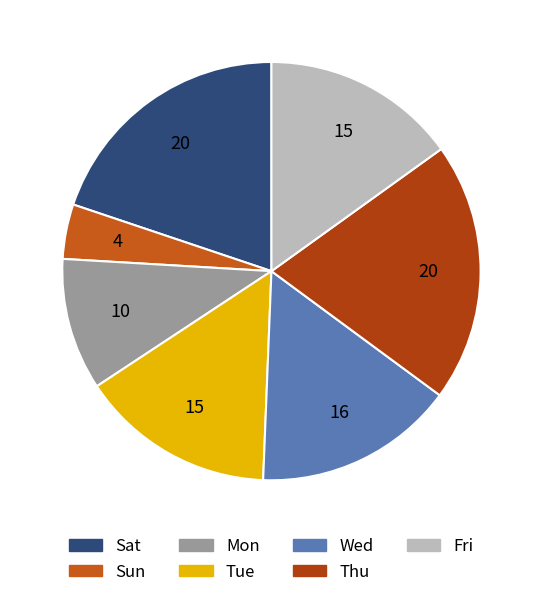

How many segments does this pie chart have?

7